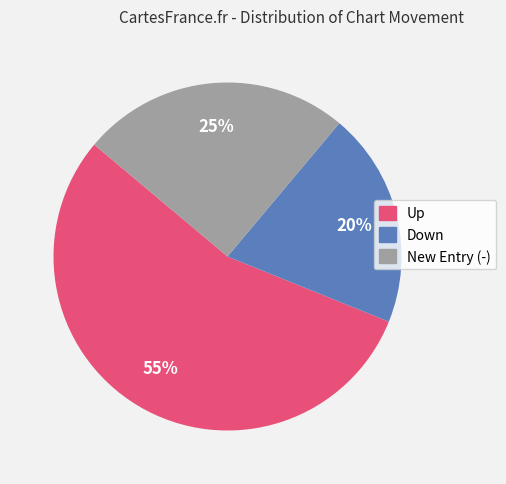

Does any single category account for the majority?

Yes